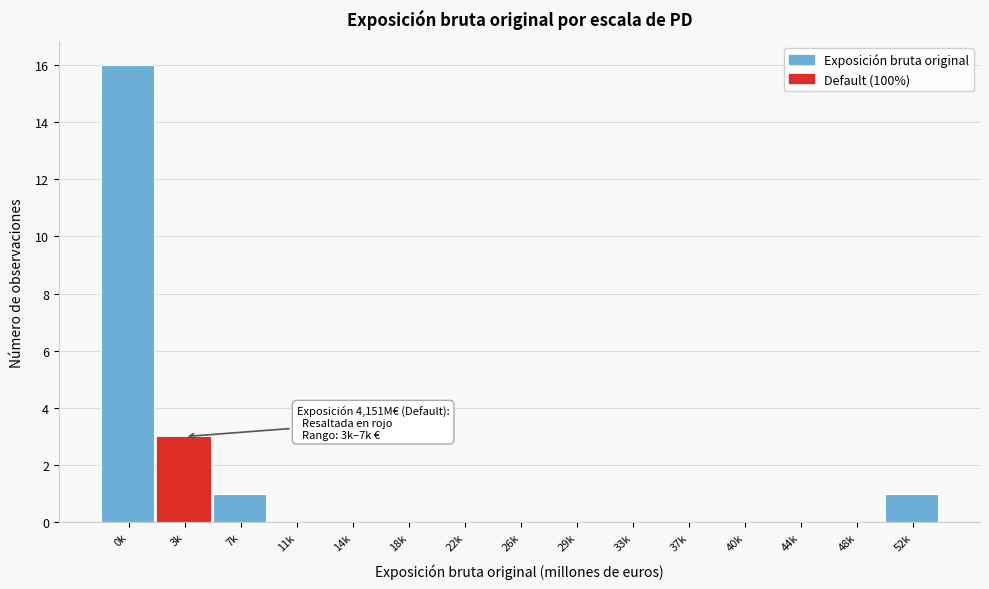

Reading left to right, extract all data points from this chart.

0k=16	3k=3	7k=1	11k=0	14k=0	18k=0	22k=0	26k=0	29k=0	33k=0	37k=0	40k=0	44k=0	48k=0	52k=1